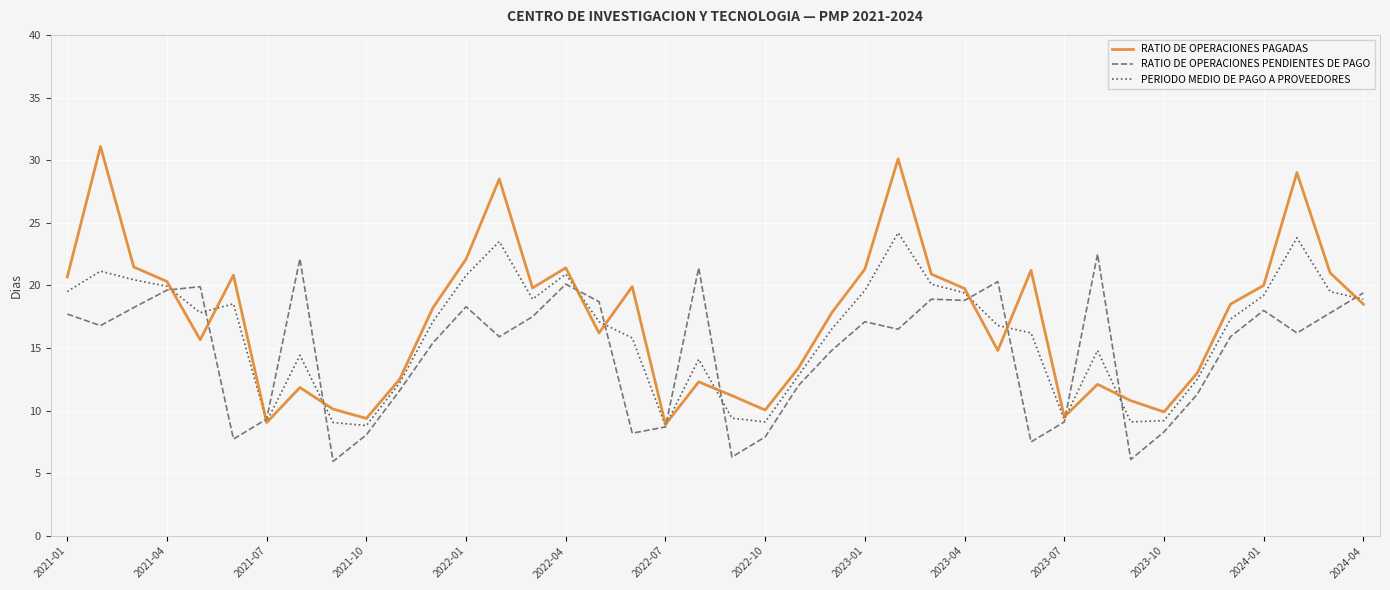

Which series has the largest total across all categories?

RATIO DE OPERACIONES PAGADAS